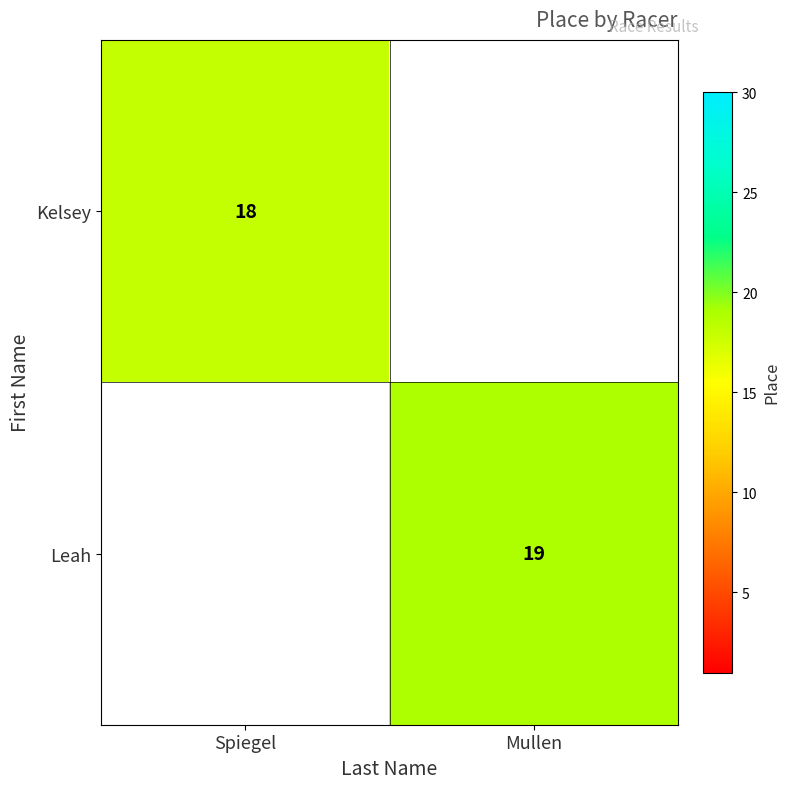

The Leah series shows 19 at Mullen. True or false?

True